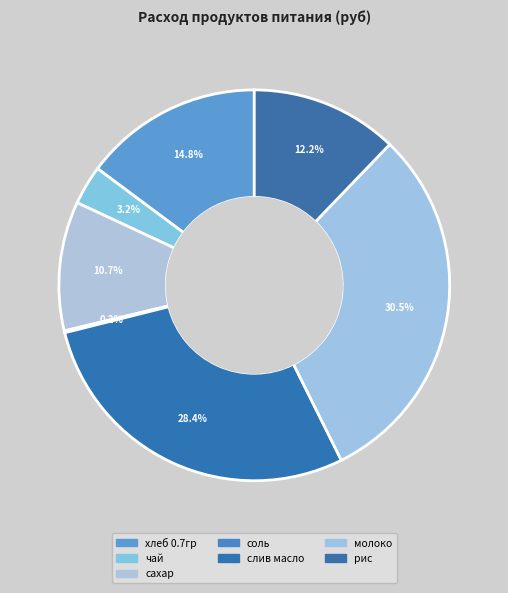

Does рис represent more than half of the total?

No